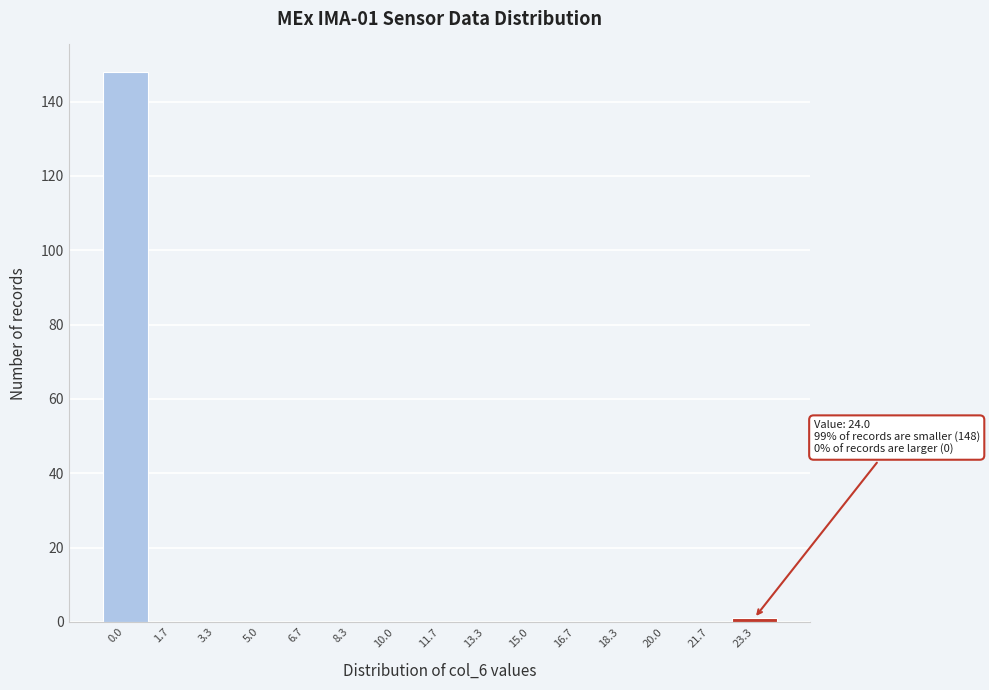

Reading left to right, list all the values displayed in this chart.

0.0=148	1.7=0	3.3=0	5.0=0	6.7=0	8.3=0	10.0=0	11.7=0	13.3=0	15.0=0	16.7=0	18.3=0	20.0=0	21.7=0	23.3=1